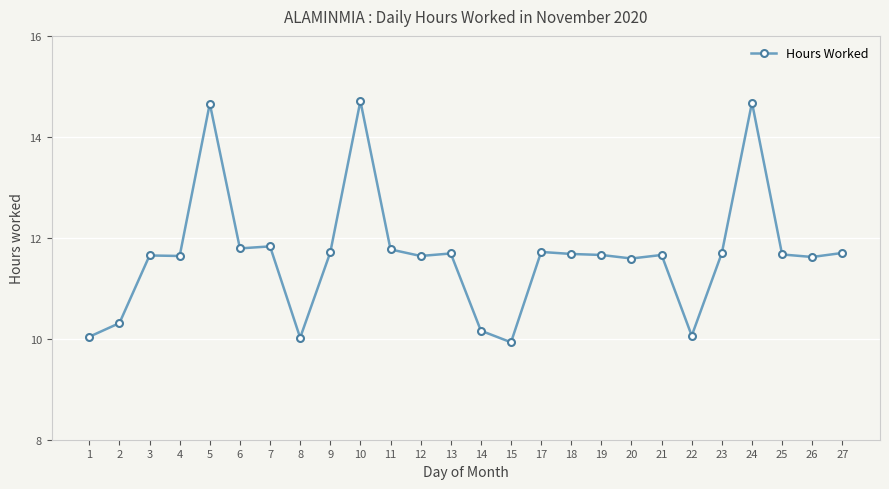

What is the minimum value shown in the chart?

9.9